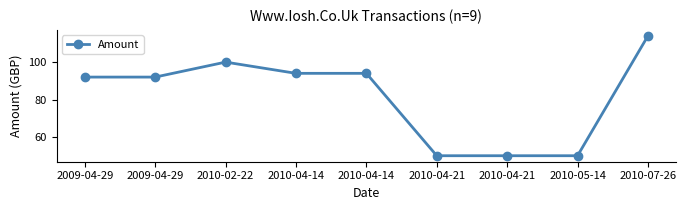

How many lines are shown in the chart?

1